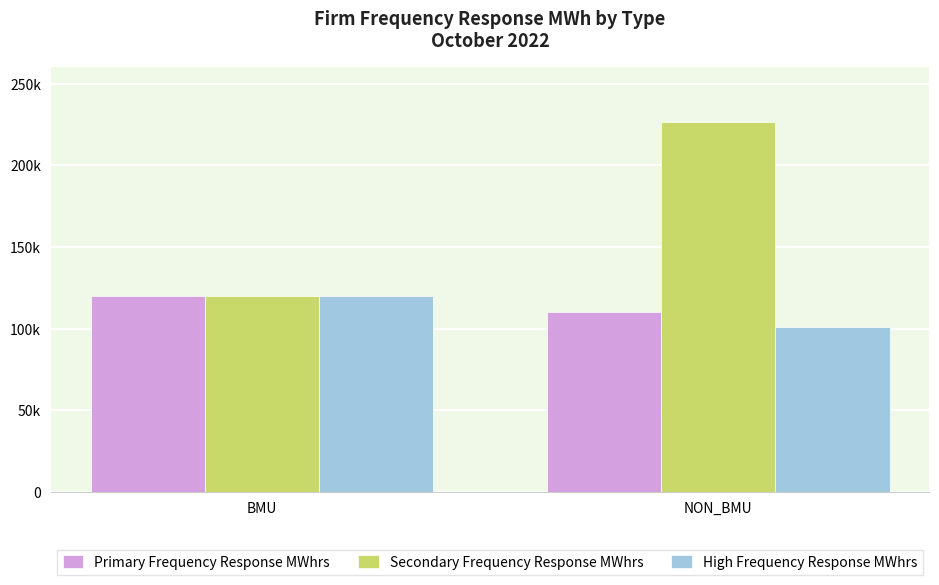

Are the bars horizontal?

No